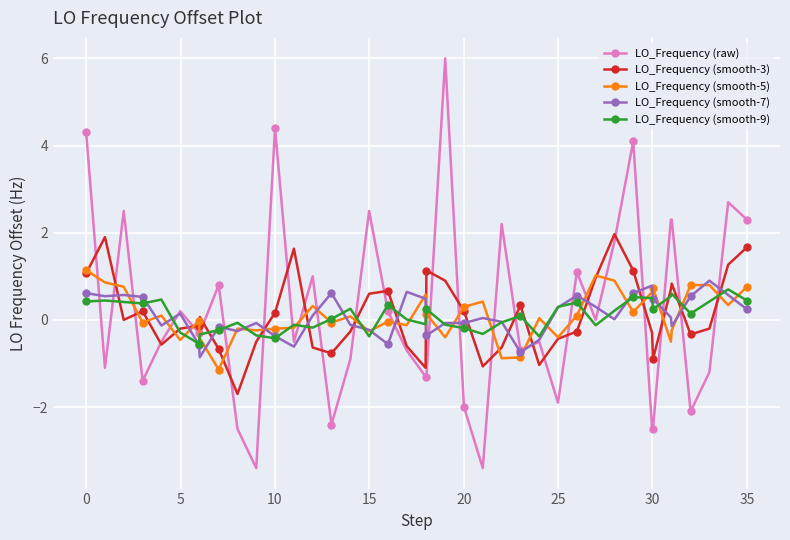

How many intersections are there between LO_Frequency (raw) and LO_Frequency (smooth-5)?

24